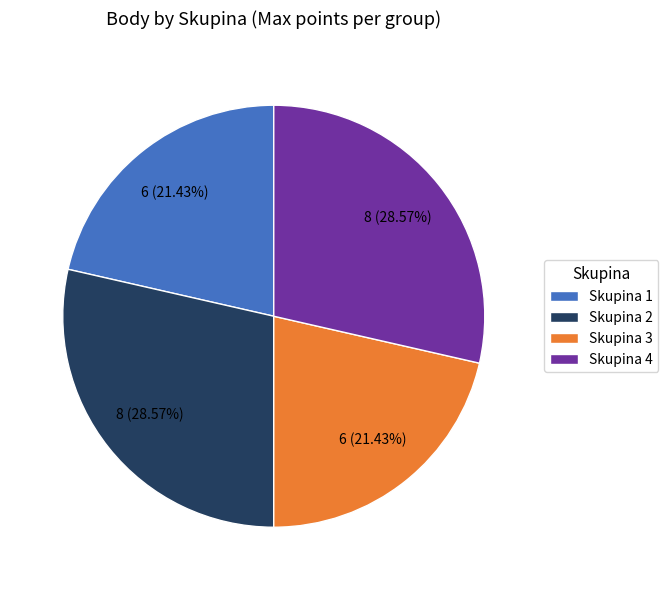

To the nearest percent, what percentage of the pie is Skupina 4?

29%